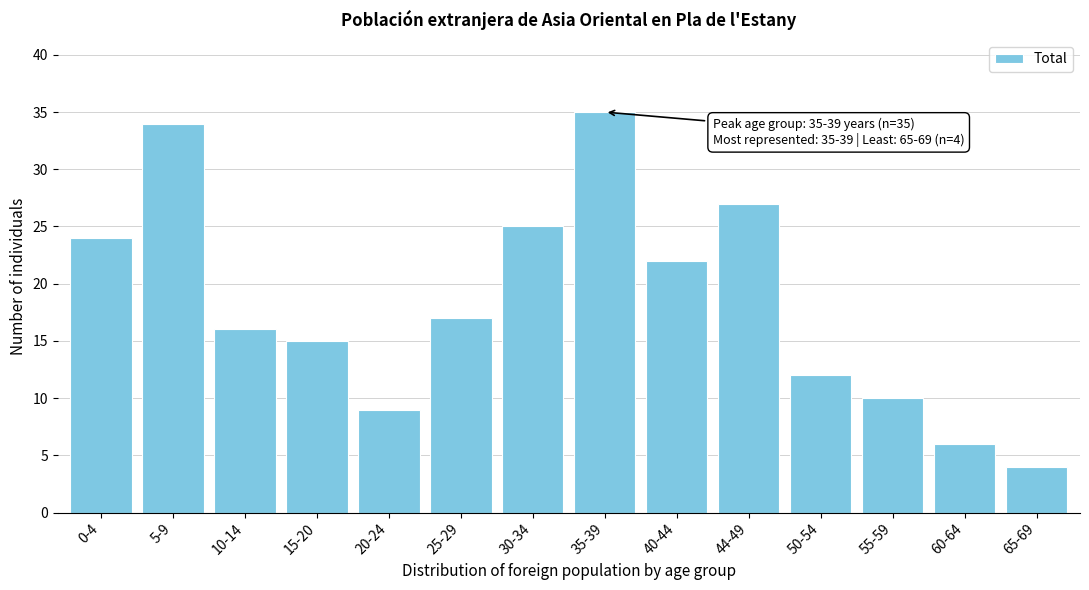

Reading left to right, extract all data points from this chart.

24	34	16	15	9	17	25	35	22	27	12	10	6	4